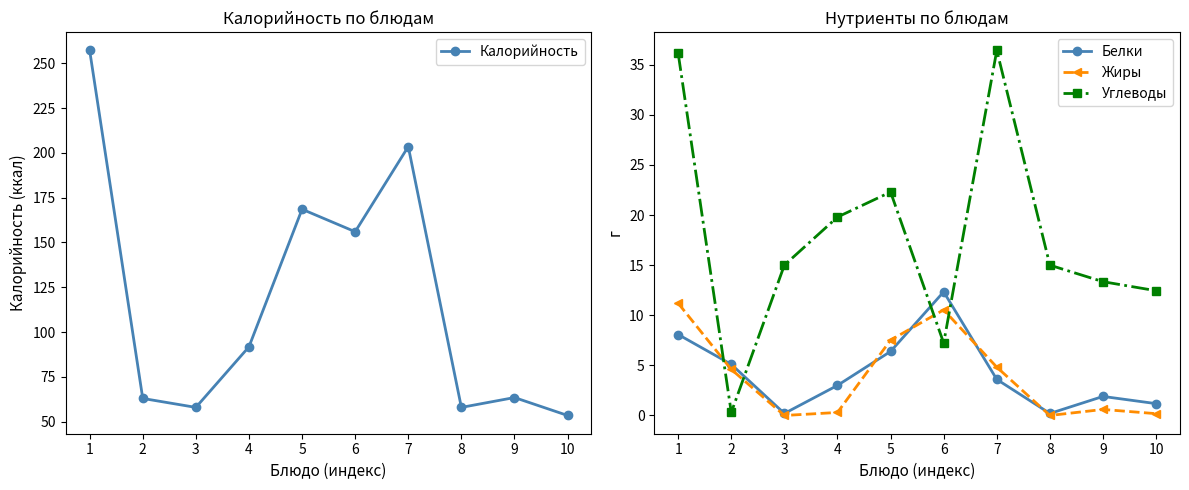

At which category does Жиры reach its first local valley?

3